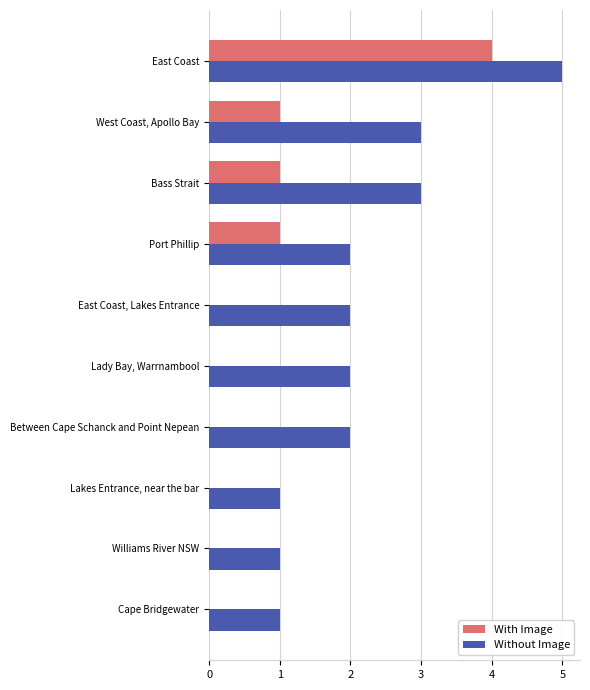

What are all the series names shown in the legend?

With Image, Without Image